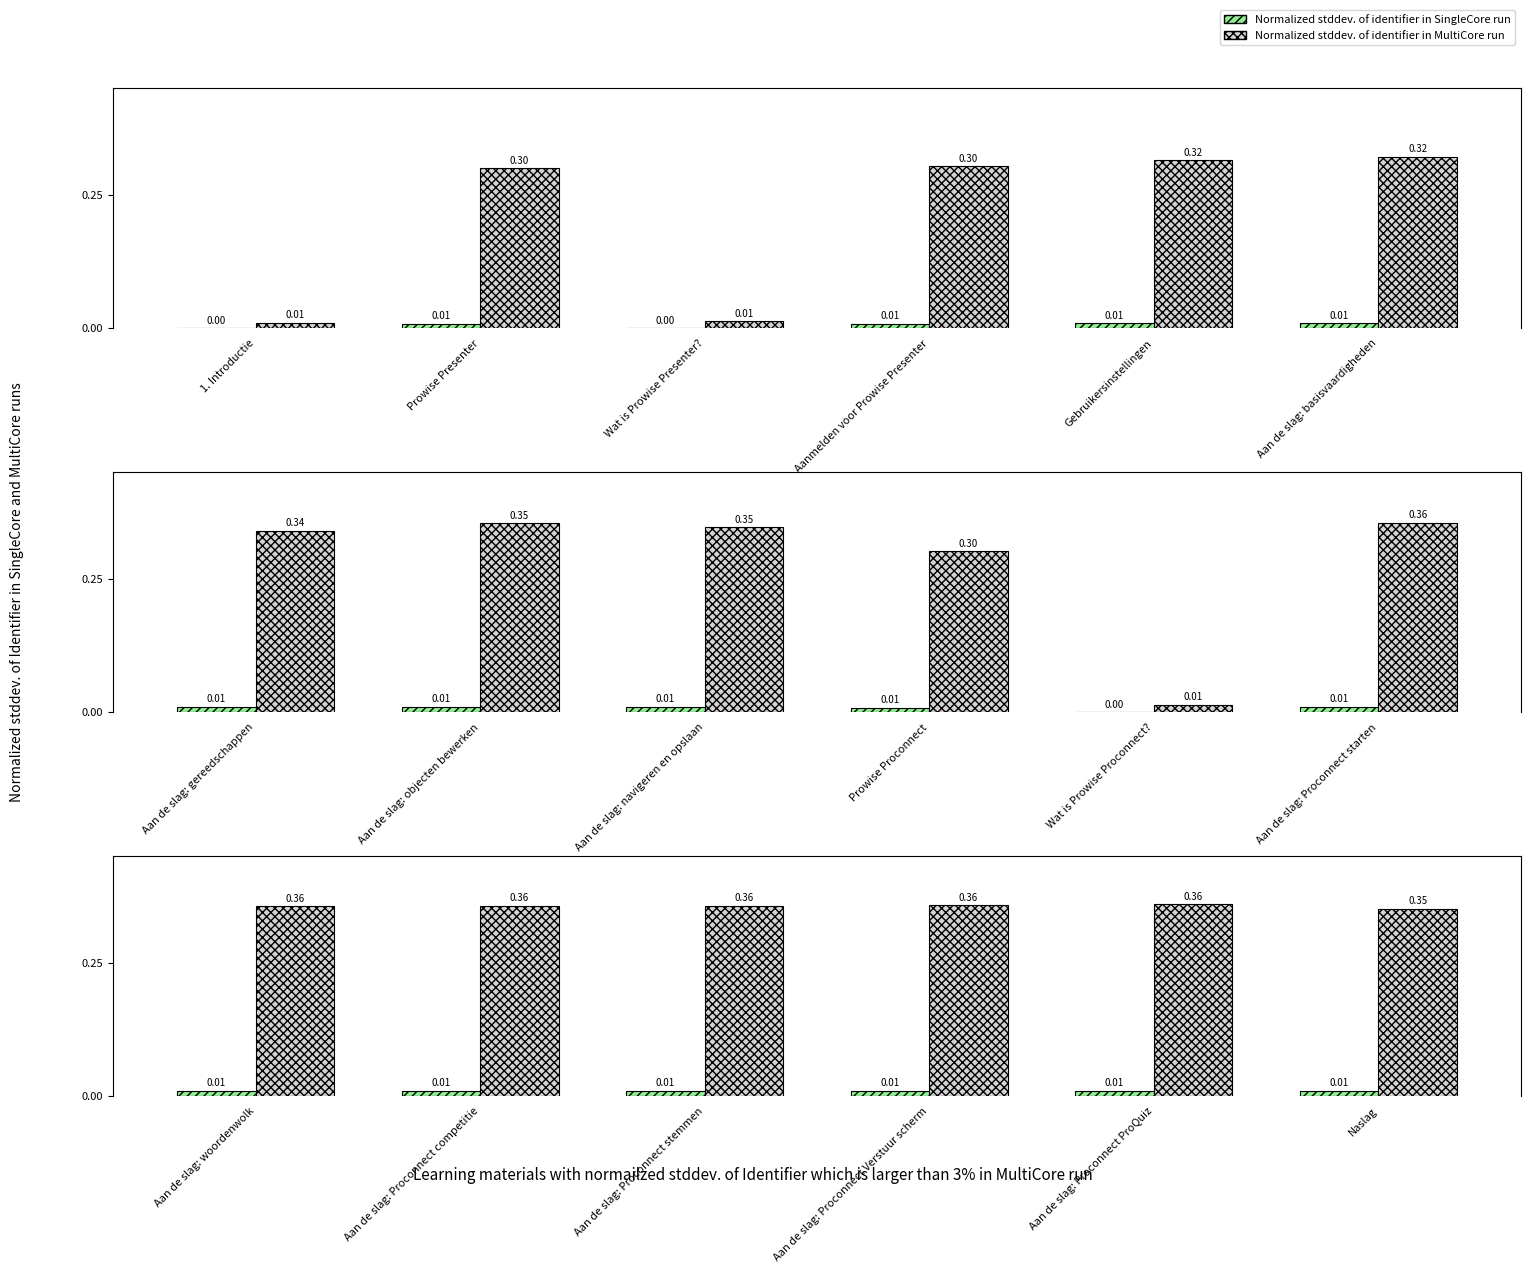

Is it true that Normalized stddev. of identifier in MultiCore run equals 0.6 at Aan de slag: Proconnect stemmen?

False